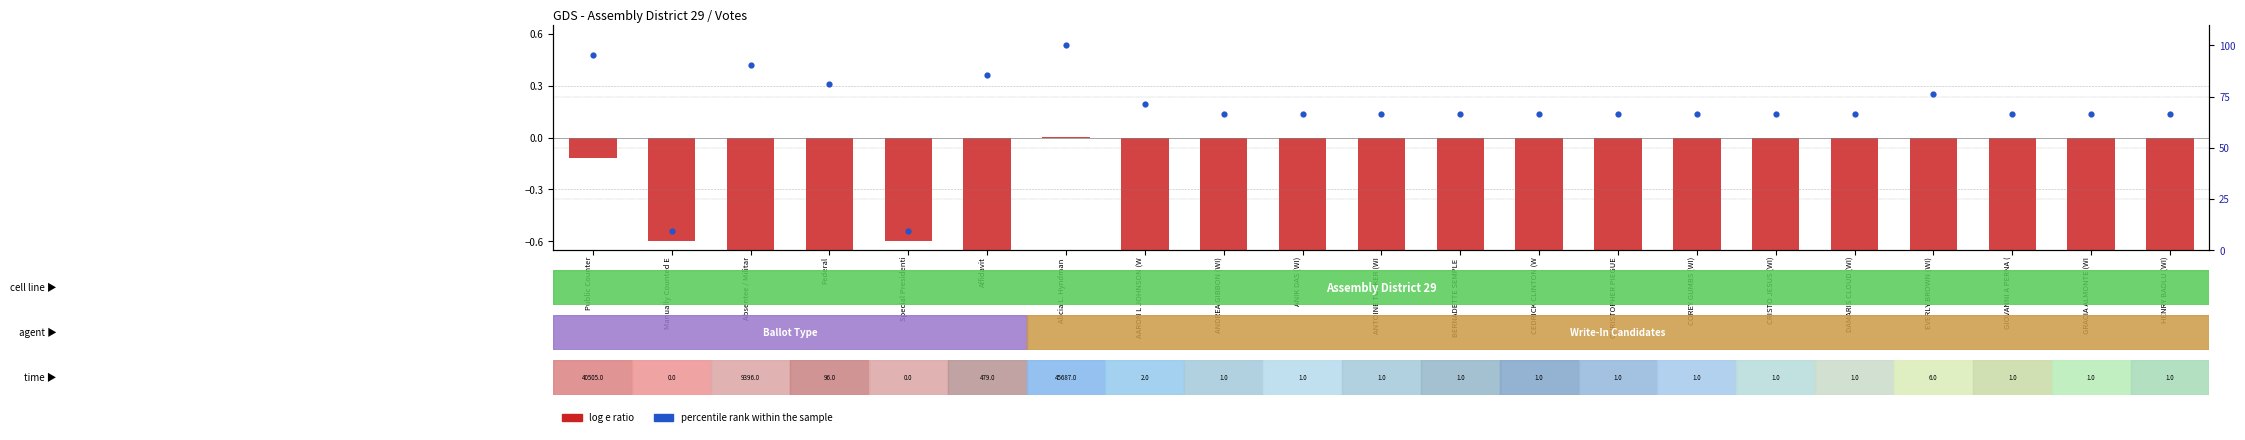

Reading left to right, extract all data points from this chart.

Public Counter=95.2	Manually Counted E=9.5	Absentee / Militar=90.5	Federal=81.0	Special Presidenti=9.5	Affidavit=85.7	Alicia L. Hyndman =100.0	AARON L JOHNSON (W=71.4	ANDREA GIBBON (WI)=66.7	ANIK DAS (WI)=66.7	ANTOINE TUCKER (WI=66.7	BERNADETTE SEMPLE =66.7	CEDRICK CLINTON (W=66.7	CHRISTOPHER PIEGUE=66.7	COREY GUMBS (WI)=66.7	CRISTO JESUS (WI)=66.7	DAMARIS CLOUD (WI)=66.7	EVERLY BROWN (WI)=76.2	GIOVANNI A PERNA (=66.7	GRACIA ALMONTE (WI=66.7	HENRY BADLU (WI)=66.7